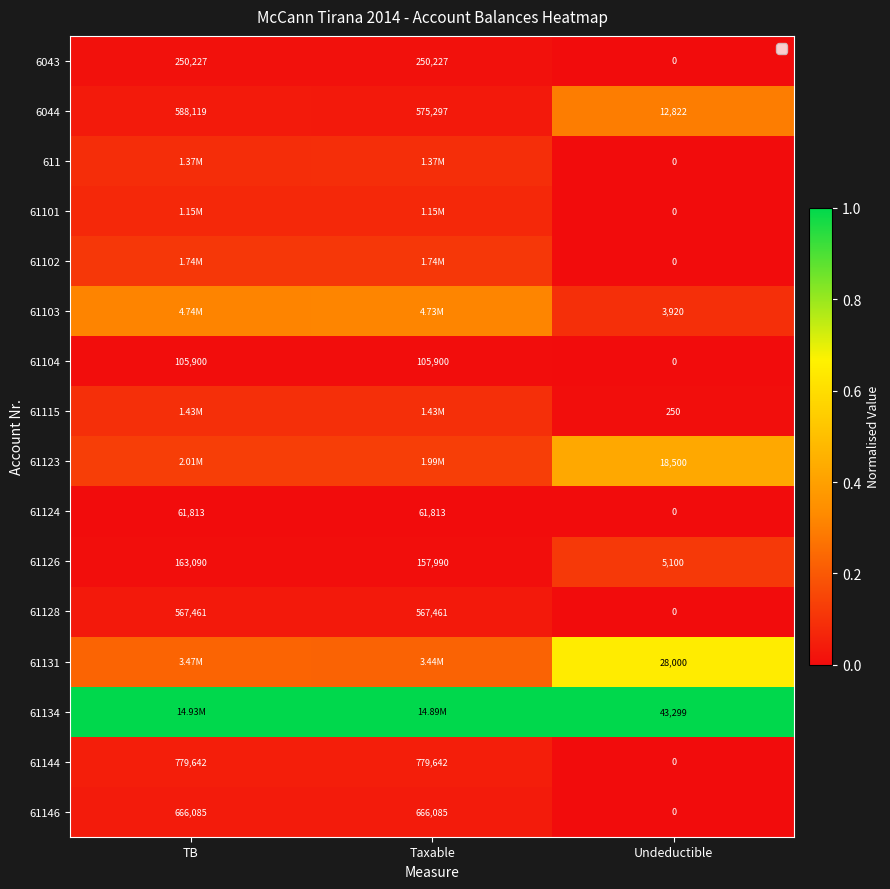

At which label is 6043 closest to 125113?

Undeductible